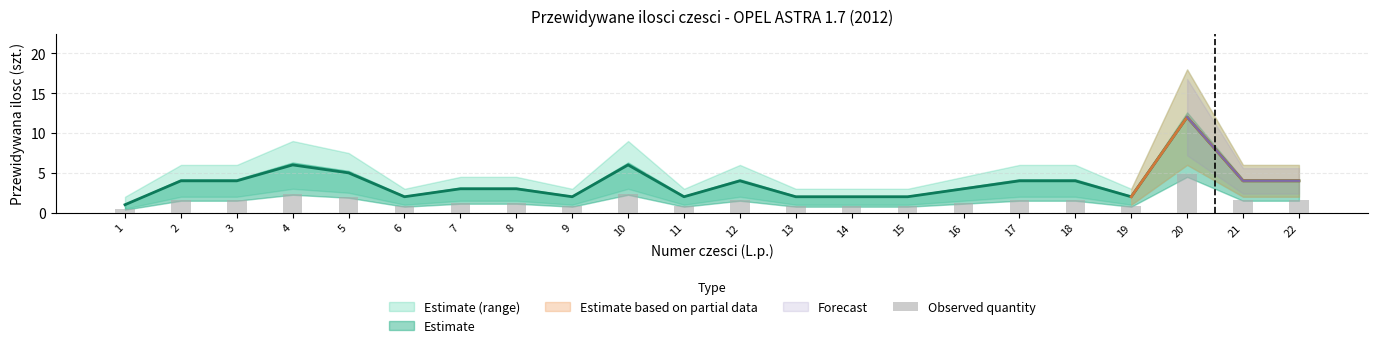

Reading left to right, list all the values displayed in this chart.

1=0.4	2=1.6	3=1.6	4=2.4	5=2.0	6=0.8	7=1.2	8=1.2	9=0.8	10=2.4	11=0.8	12=1.6	13=0.8	14=0.8	15=0.8	16=1.2	17=1.6	18=1.6	19=0.8	20=4.8	21=1.6	22=1.6